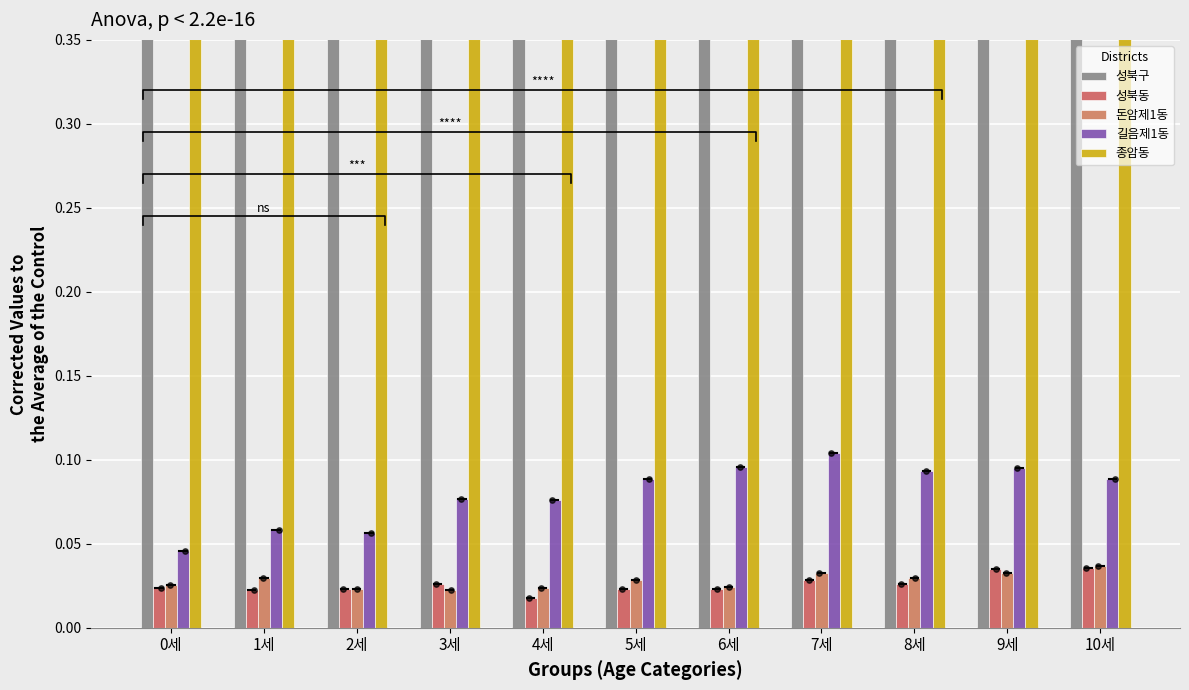

Which series contains the lowest Y value?

성북동